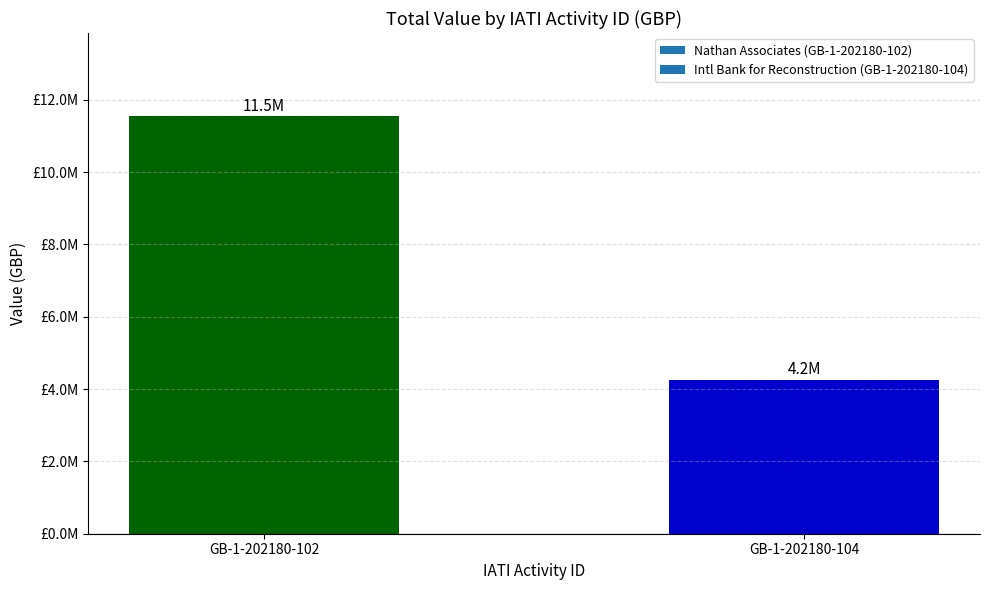

What is the change in value from GB-1-202180-102 to GB-1-202180-104?

-7287247